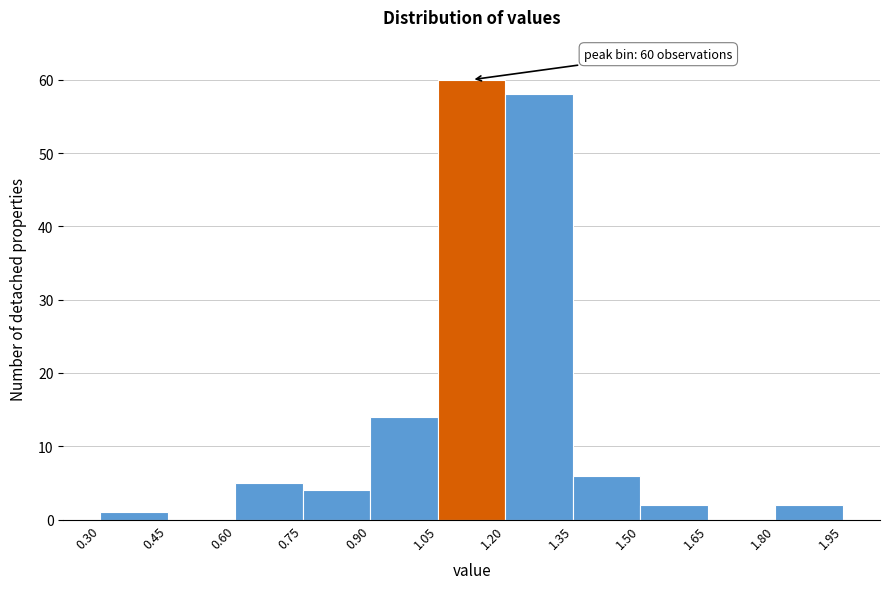

Which range on the x-axis has the tallest bar?

1.05 to 1.20